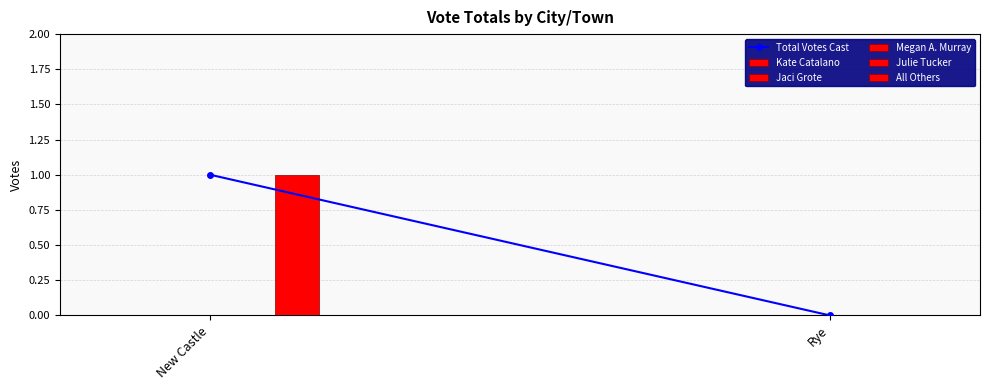

Reading left to right, transcribe all the data shown in this chart.

Total Votes Cast: New Castle=1	Rye=0
Kate Catalano: New Castle=0	Rye=0
Jaci Grote: New Castle=0	Rye=0
Megan A. Murray: New Castle=0	Rye=0
Julie Tucker: New Castle=0	Rye=0
All Others: New Castle=1	Rye=0